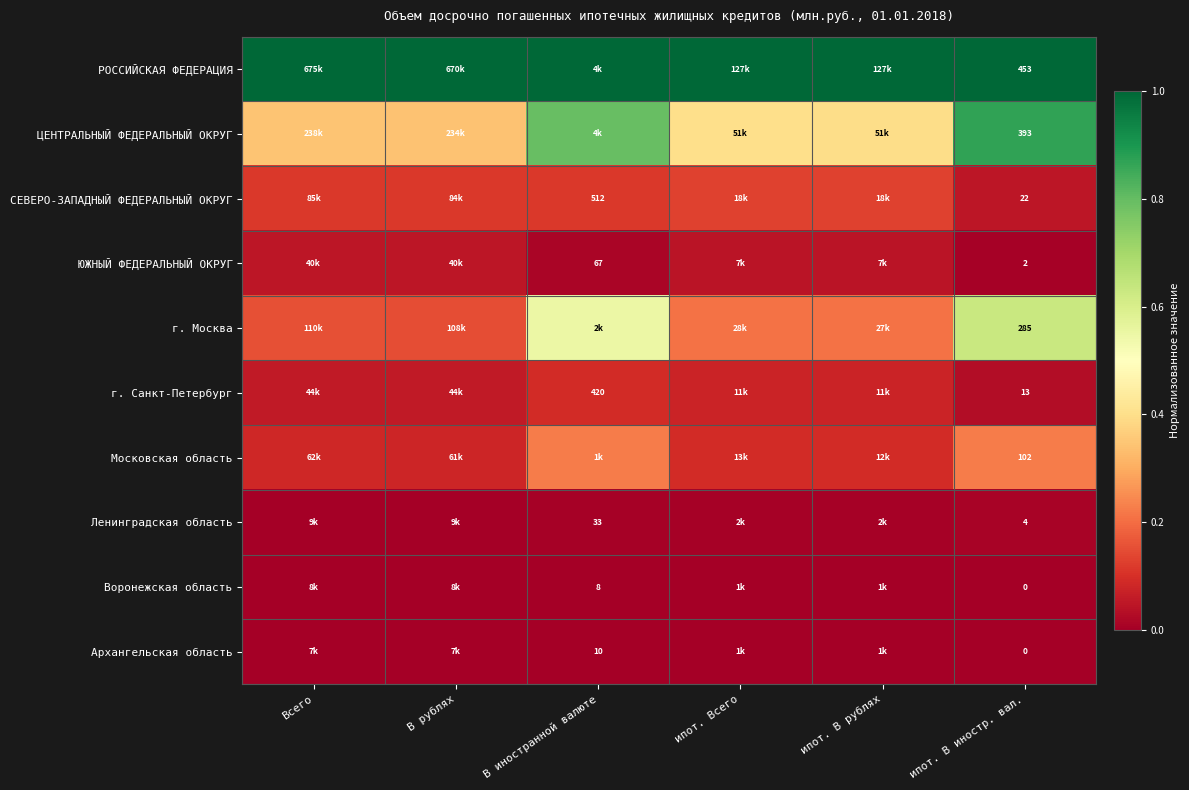

Is it true that ЮЖНЫЙ ФЕДЕРАЛЬНЫЙ ОКРУГ equals 0.0 at В рублях?

False